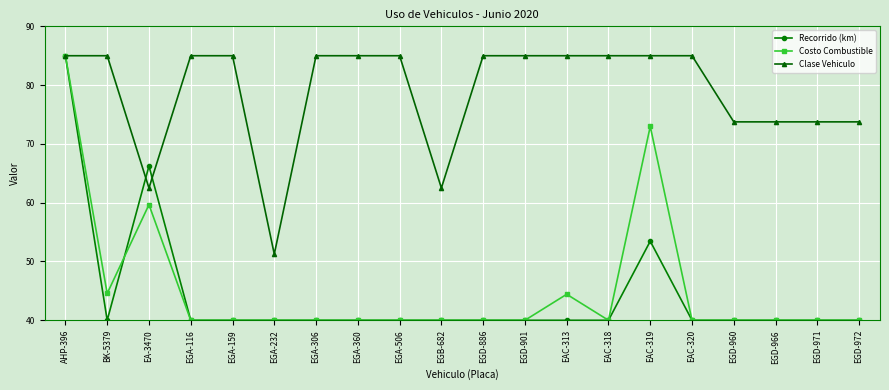

What is the difference between the second highest and second lowest values in the Costo Combustible series?

33.0